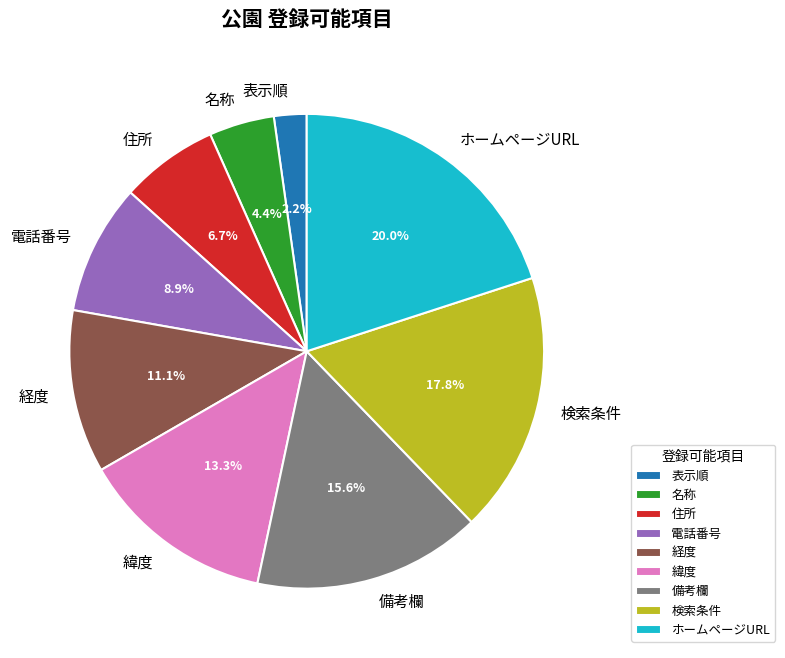

Does any single category account for the majority?

No